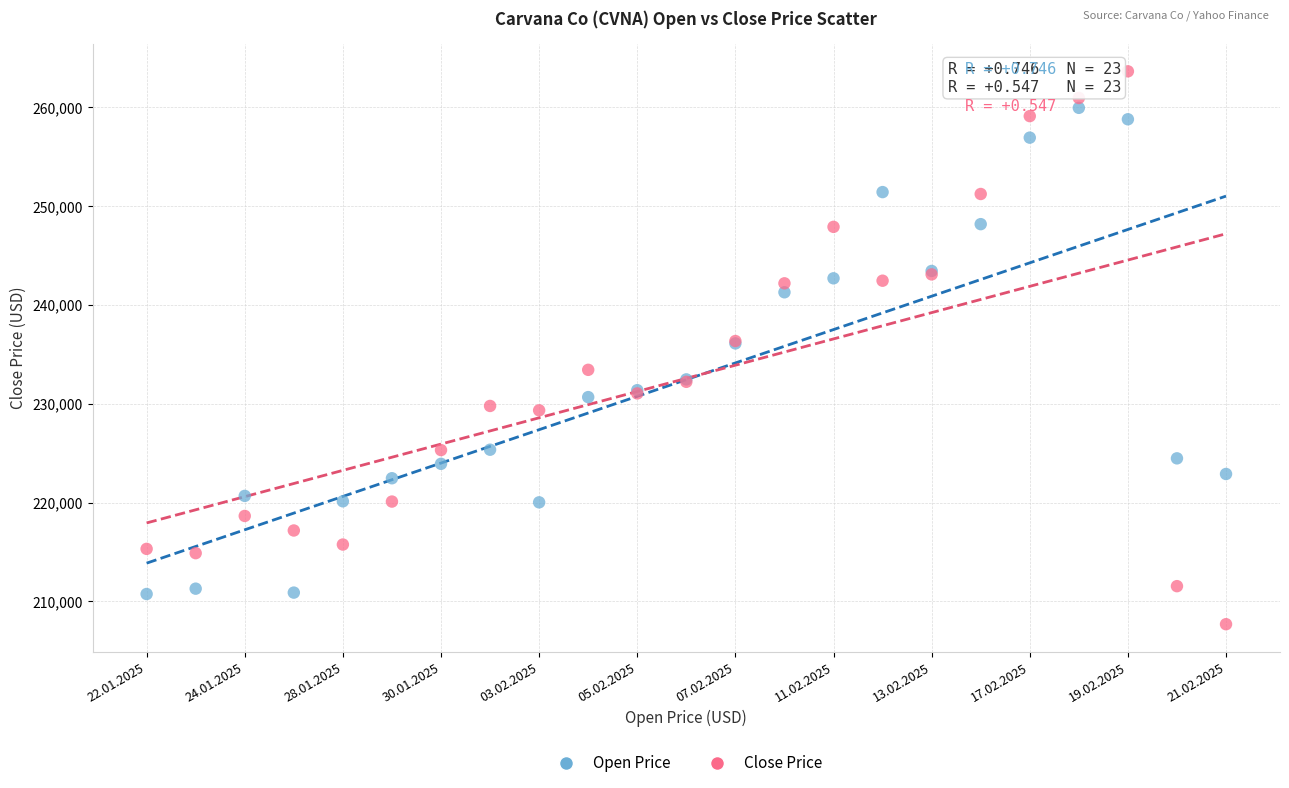

Which series reaches the maximum Y coordinate?

Close Price